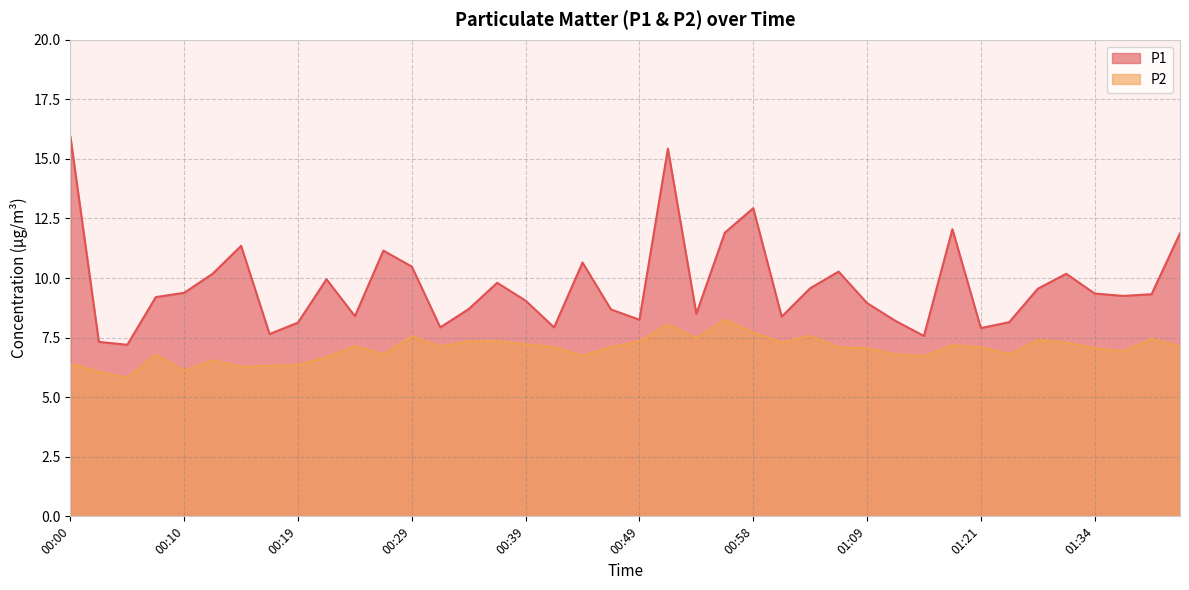

How many interior local valleys does the P1 series have?

11